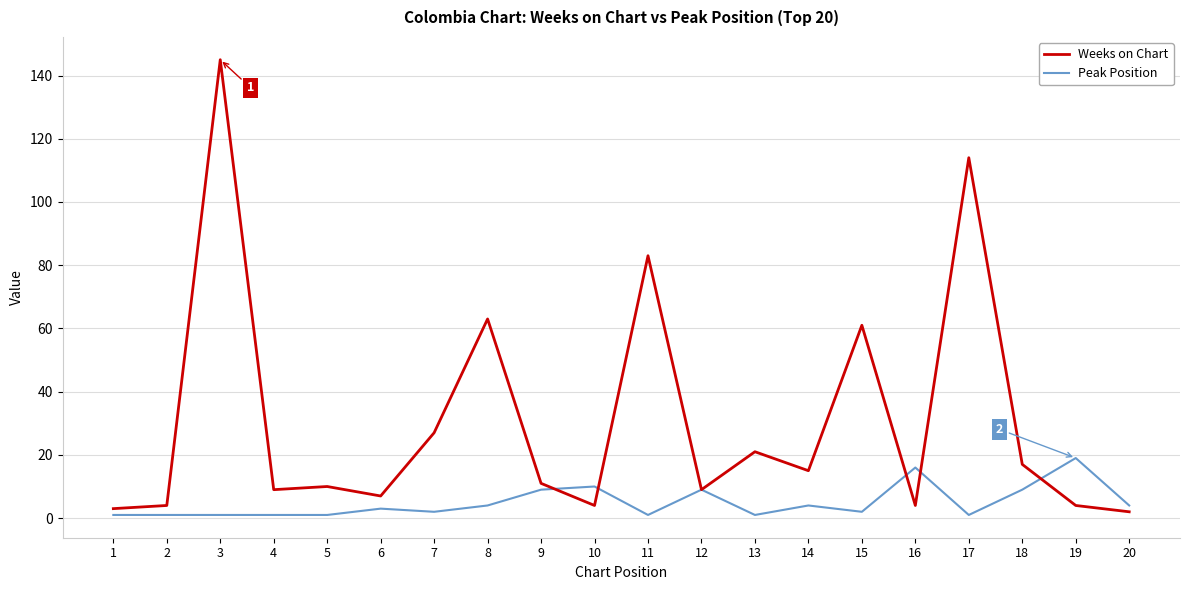

True or false: Peak Position has a value of 4 at 20.

True